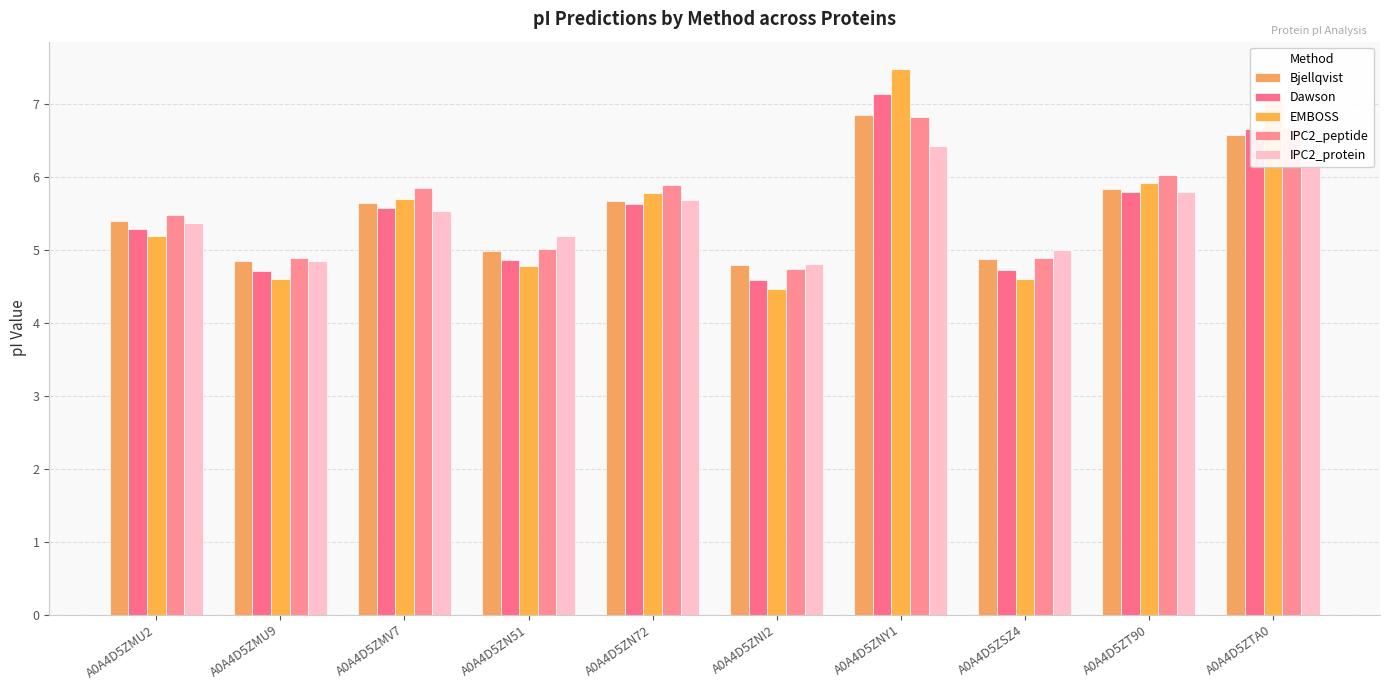

At which category is the sum across all series the highest?

A0A4D5ZNY1